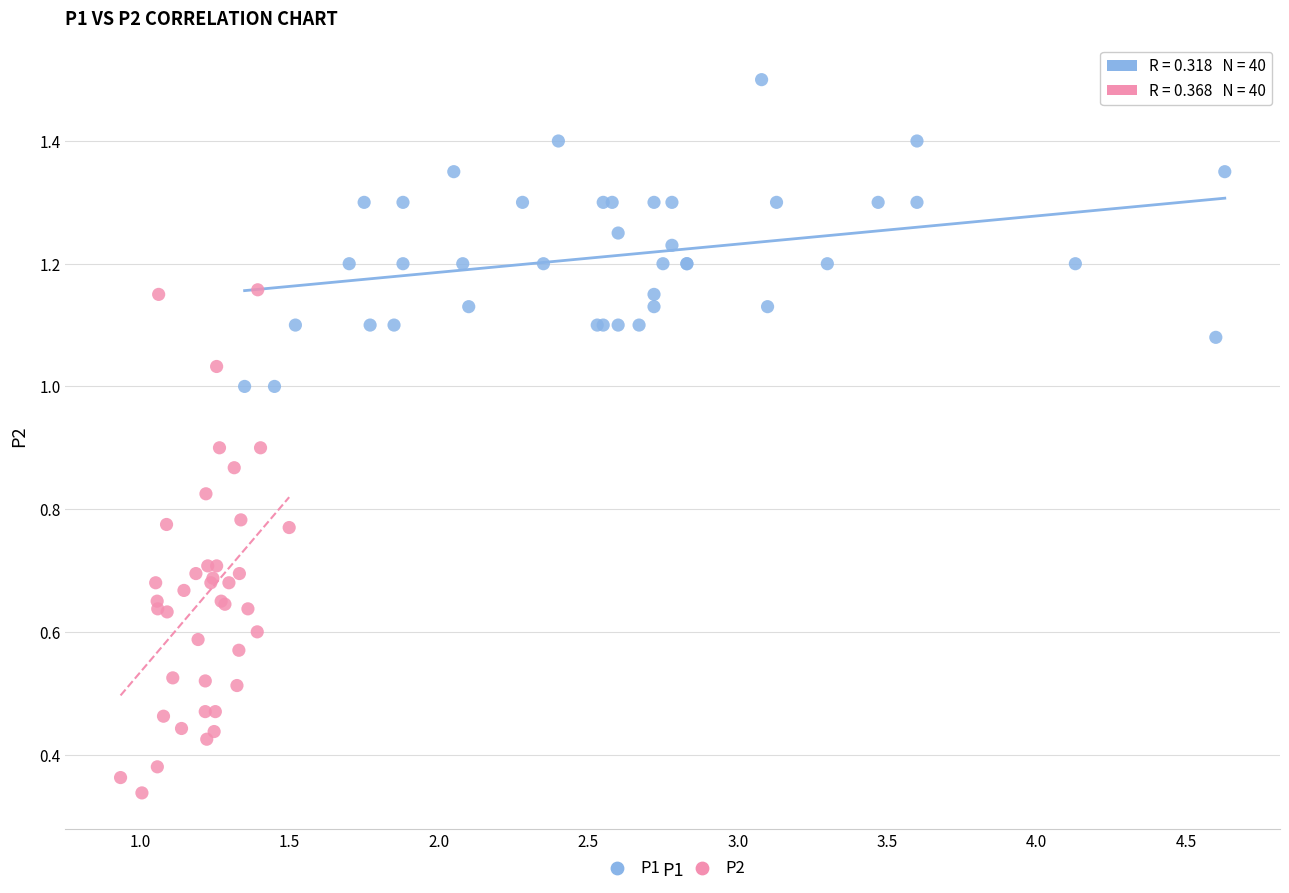

Which series contains the highest Y value?

P1